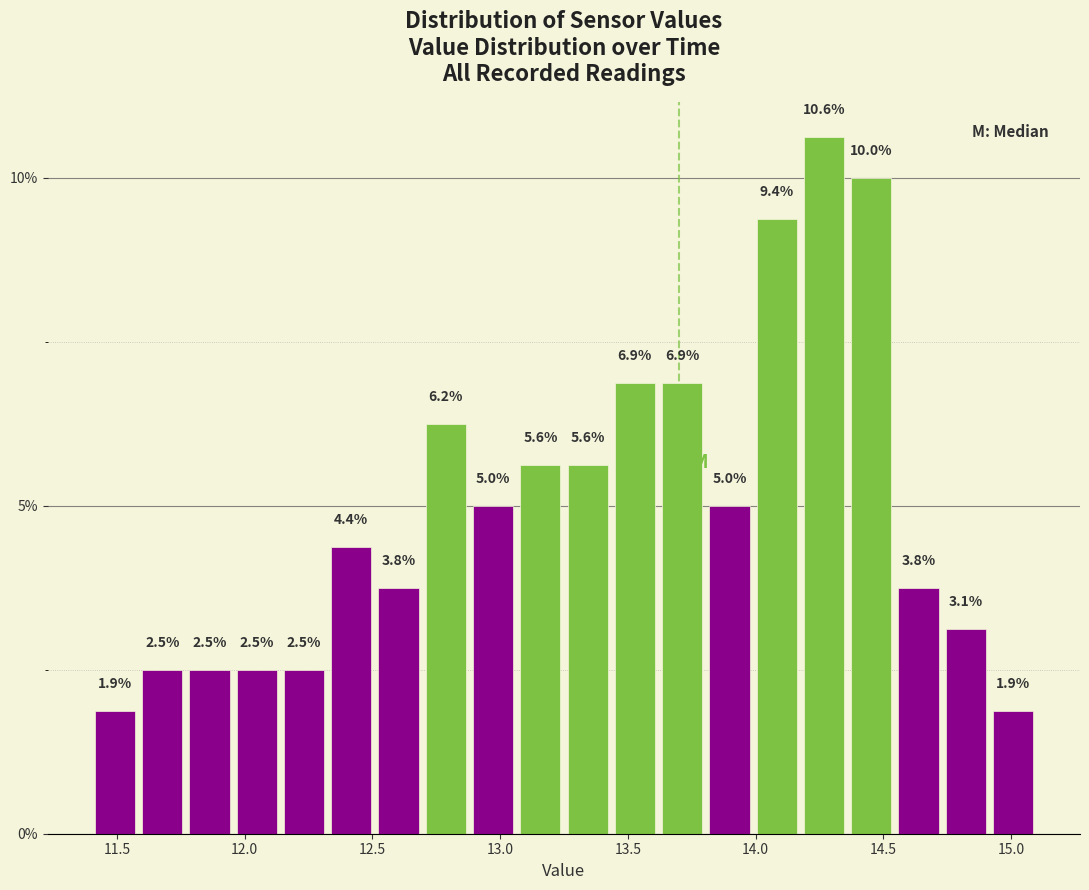

Read against the x-axis, roughly where is the centre of the tallest bar?

14.25